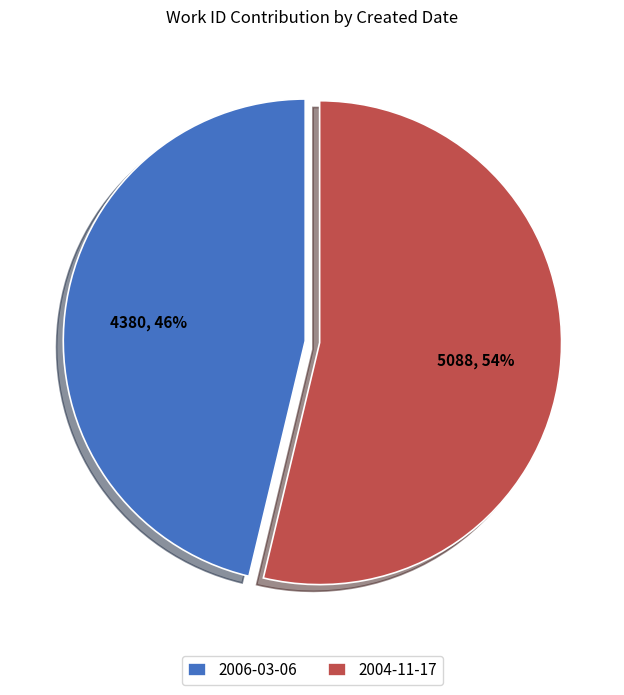

To the nearest percent, what is the combined percentage of 2004-11-17 and 2006-03-06?

100%